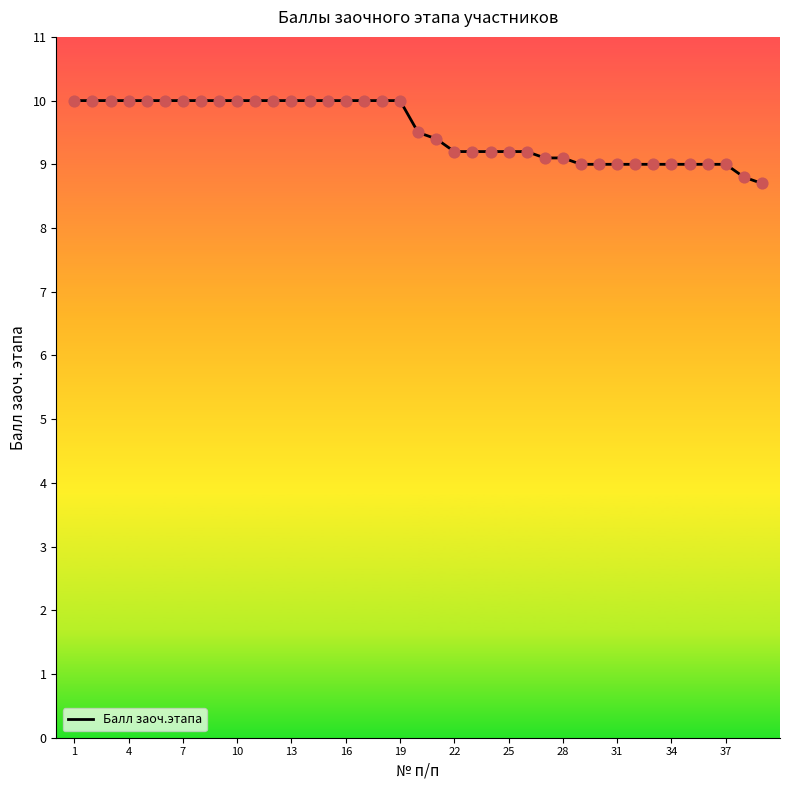

What is the difference between the maximum and minimum values?

1.3